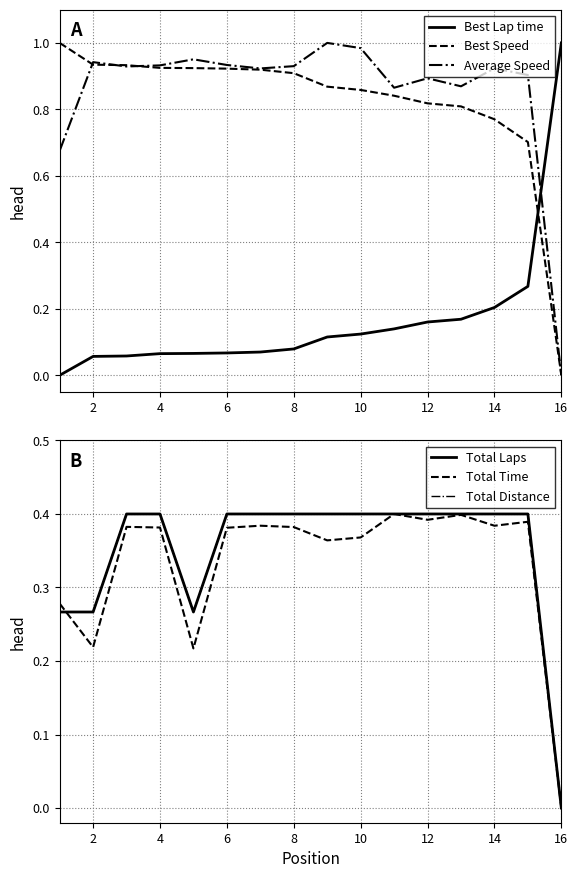

What is the difference between the maximum and minimum values in the Best Lap time series?

1.0